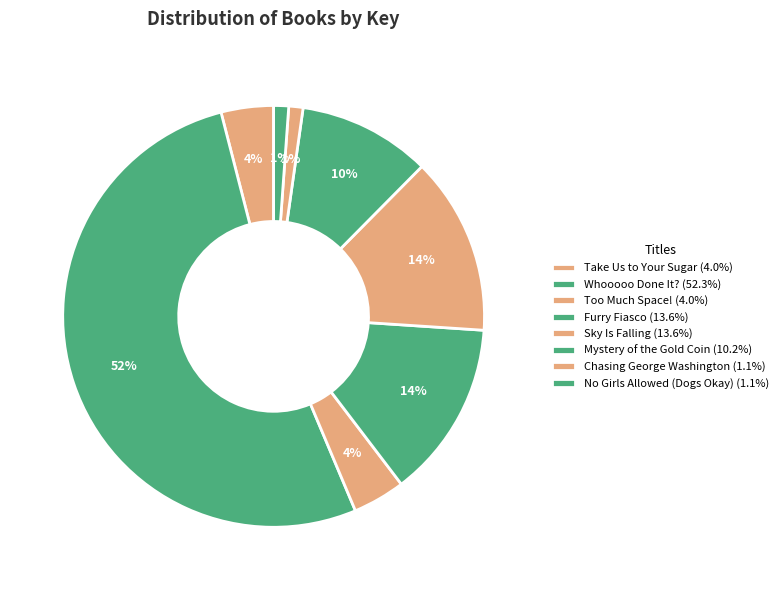

How many slices are in this pie chart?

8